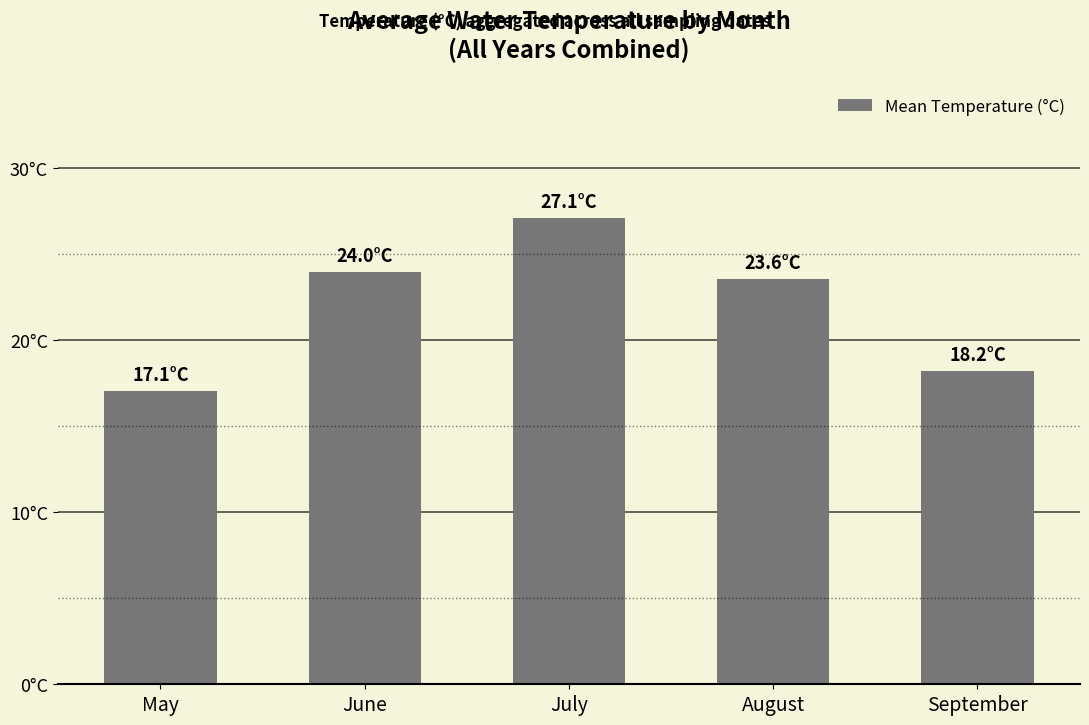

Rank the categories by value from lowest to highest.

May, September, August, June, July